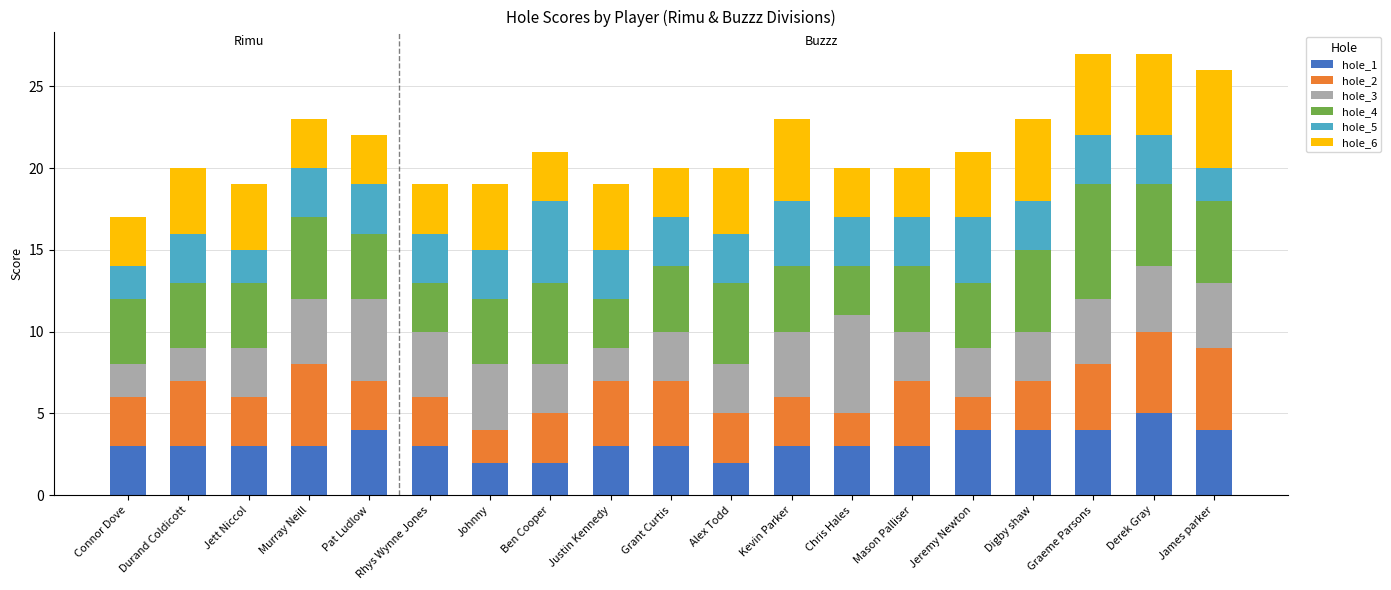

True or false: hole_1 has a value of 2 at Murray Neill.

False